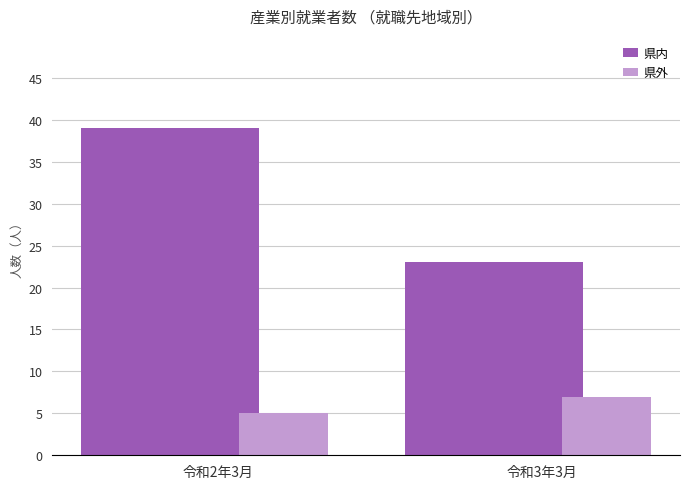

What is the spread (max minus min) of values at 令和3年3月?

16